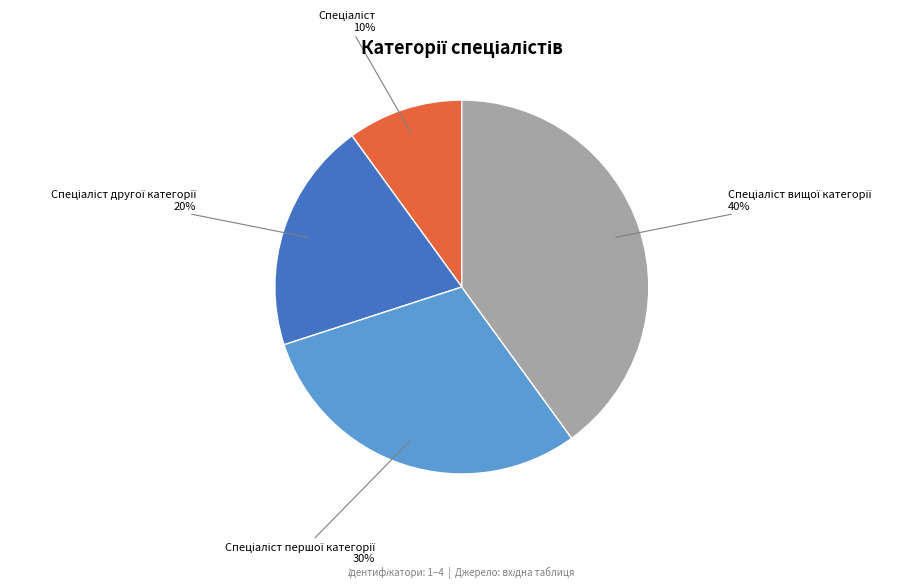

To the nearest percent, what is the difference between the largest and smallest slice percentages?

30%